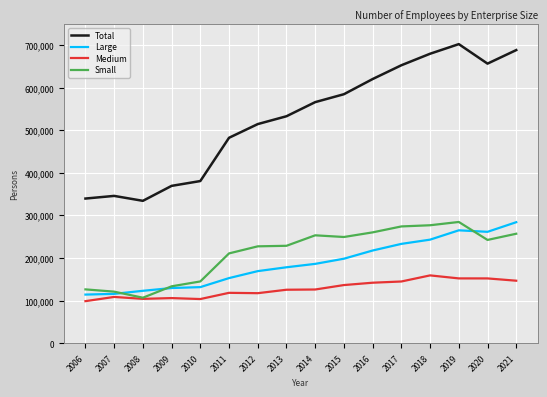

How many lines are shown in the chart?

4